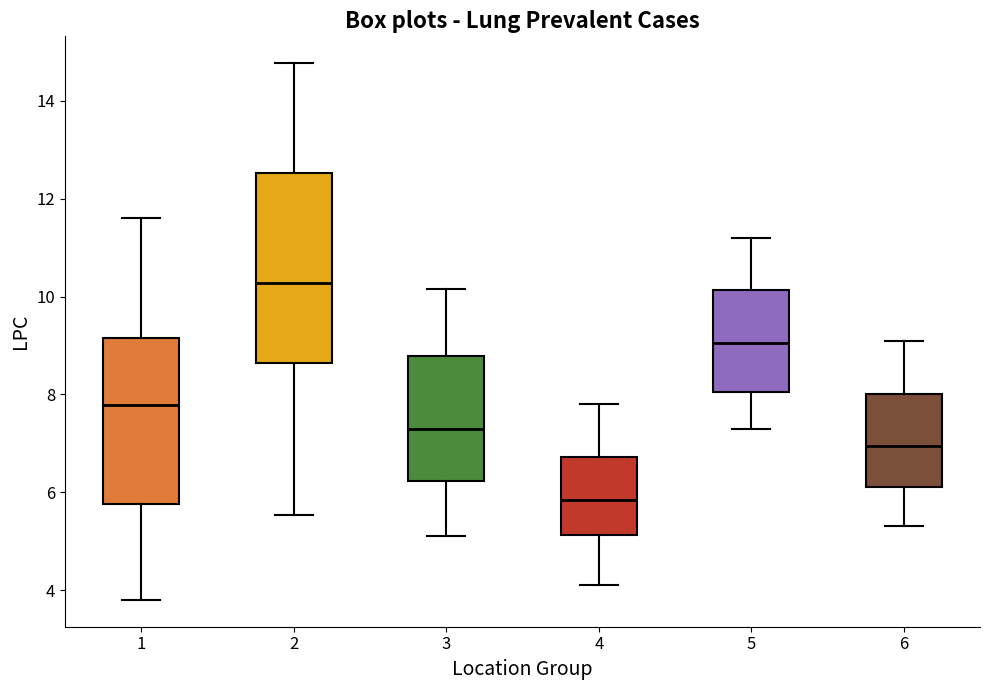

Reading left to right, read every box against the y-axis: the position of its median line, the range the box covers, and the ends of its whiskers. The values are not printed on the chart, so give them approximately, as read against the axis.

1: median 7.8, box 5.8 to 9.2, whiskers 3.8 to 11.6
2: median 10.2, box 8.6 to 12.6, whiskers 5.6 to 14.8
3: median 7.4, box 6.2 to 8.8, whiskers 5.2 to 10.2
4: median 5.8, box 5.2 to 6.8, whiskers 4.2 to 7.8
5: median 9.0, box 8.0 to 10.2, whiskers 7.4 to 11.2
6: median 7.0, box 6.2 to 8.0, whiskers 5.4 to 9.2